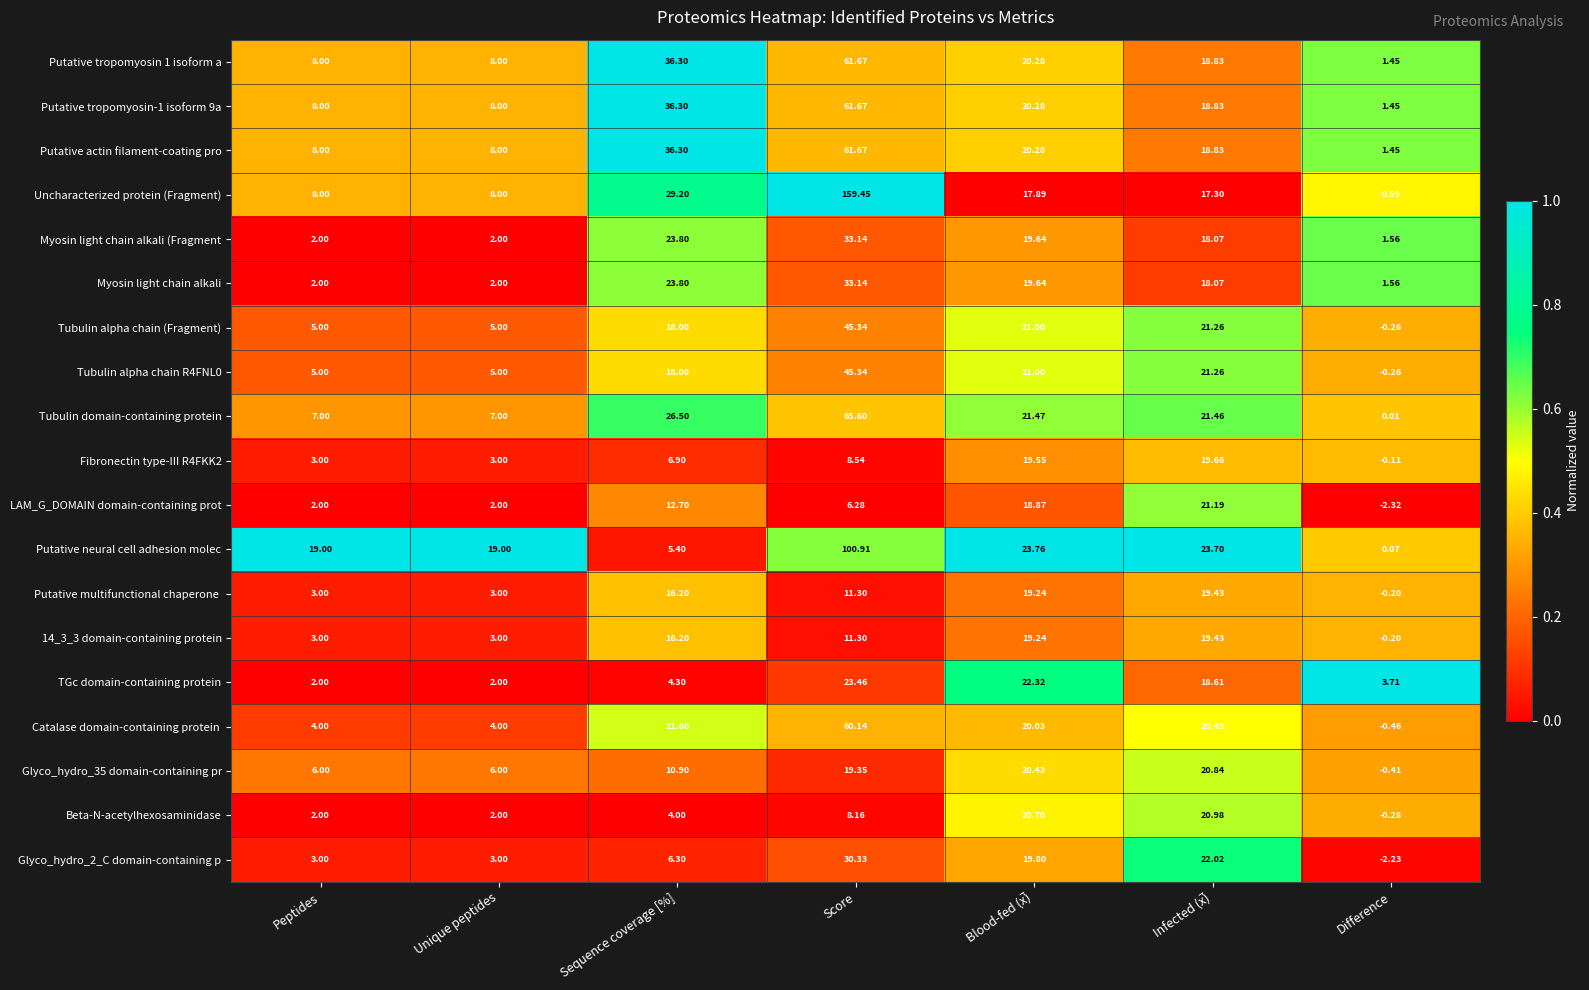

Which series has the widest spread of values?

Uncharacterized protein (Fragment)